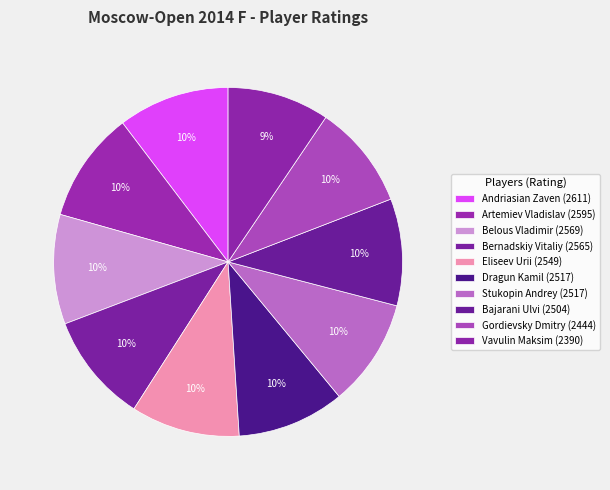

Combined, do Bernadskiy Vitaliy and Gordievsky Dmitry account for over 50%?

No